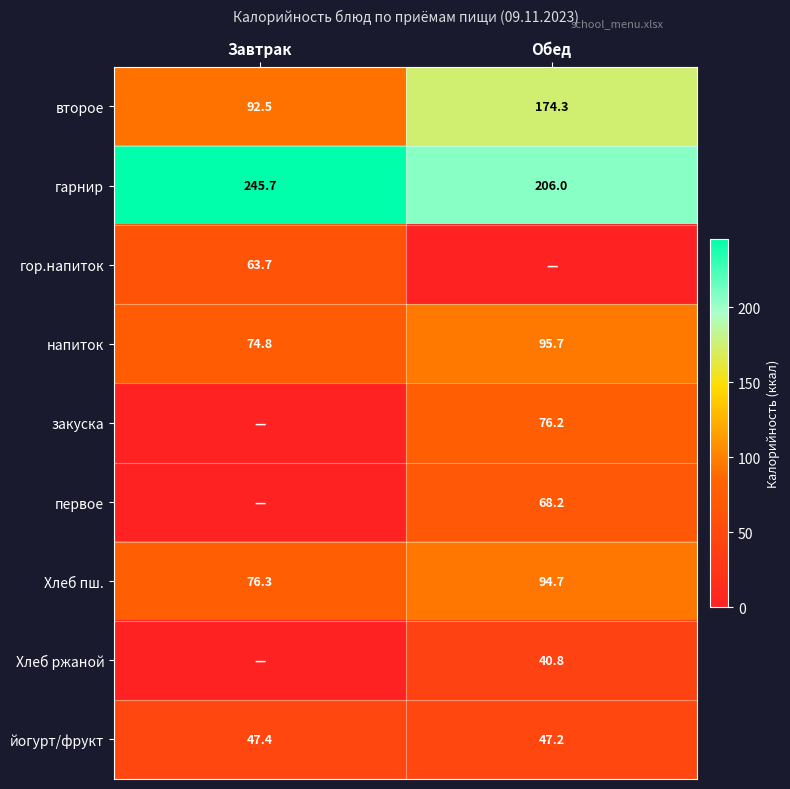

Which label corresponds to the smallest value in the chart?

Обед